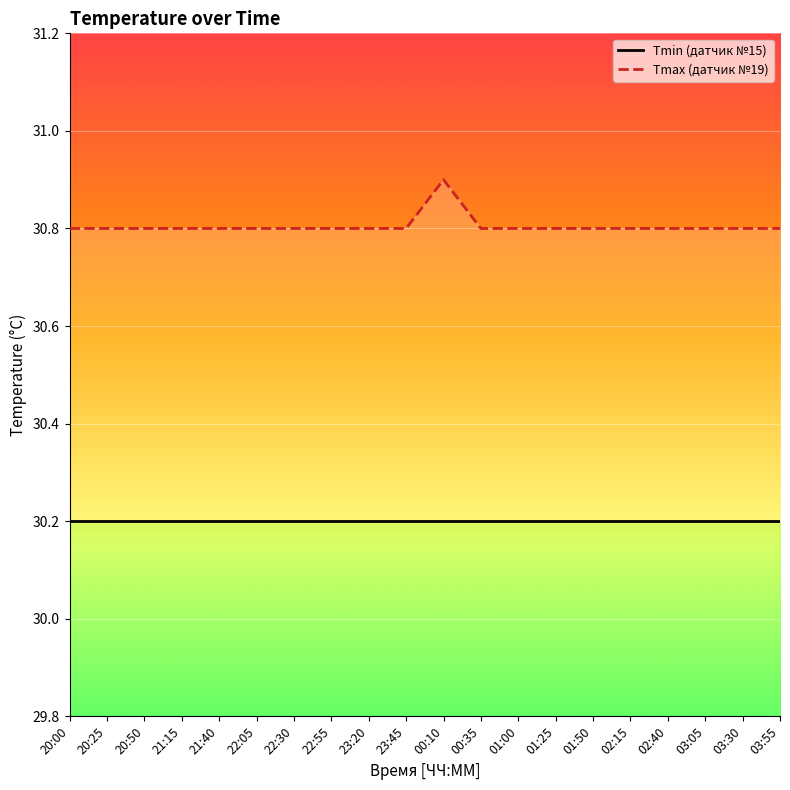

At which label does Tmax (датчик №19) reach its minimum?

20:00